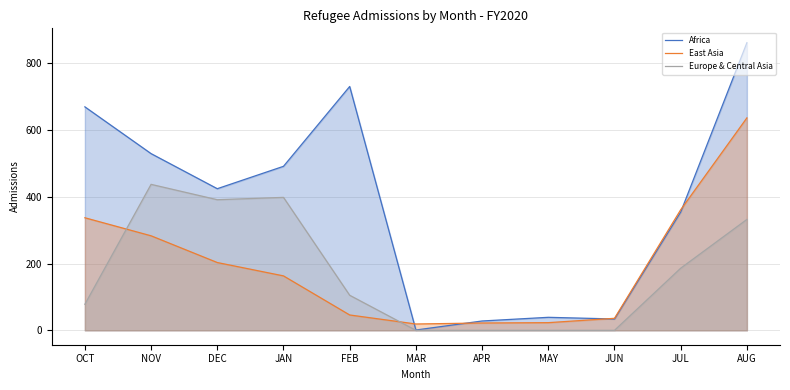

What is the highest value of the Africa series?

861